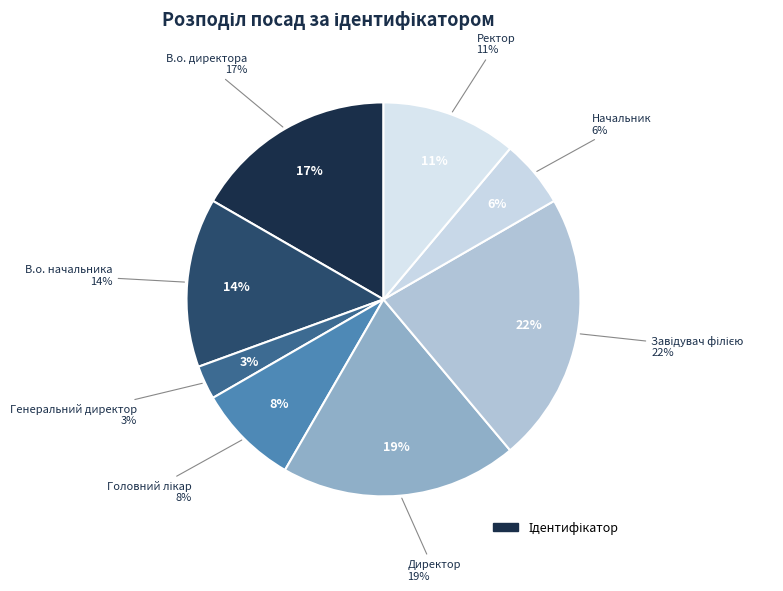

To the nearest percent, what portion does Генеральний директор represent?

3%